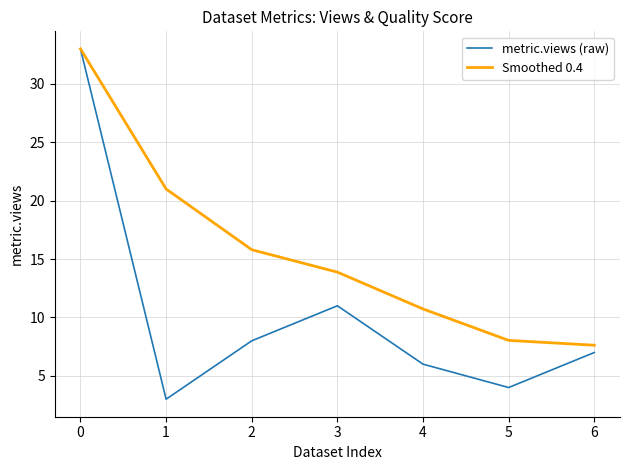

Rank the series at 3 from lowest to highest value.

metric.views (raw), Smoothed 0.4